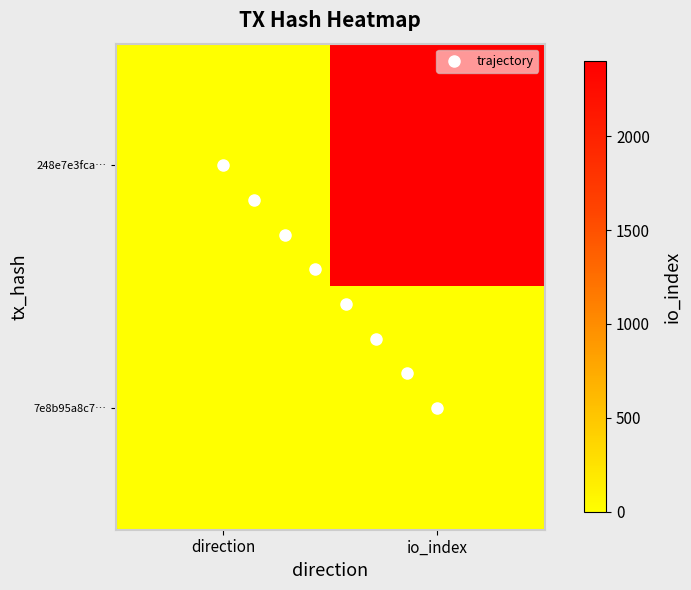

Is the value of 7e8b95a8c757be2d67448aeaad12bd393b54bbb at 1 greater than the value of 248e7e3fca810138d84f2036e4b797cd28be33d at 1?

No